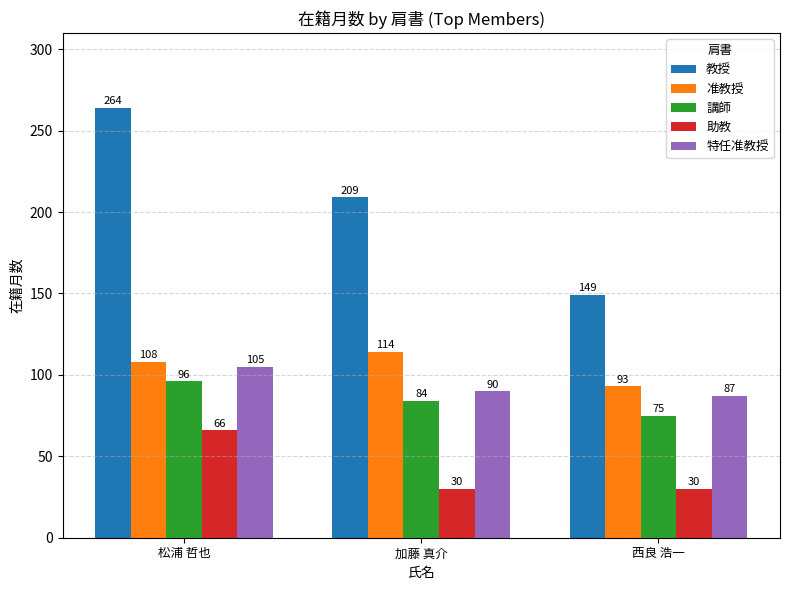

At which label does 特任准教授 reach its minimum?

西良 浩一